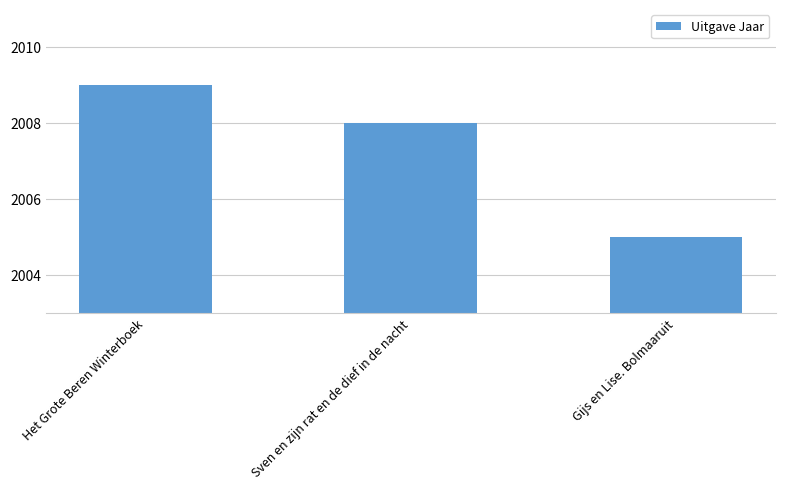

What position from the left is Sven en zijn rat en de dief in de nacht?

2